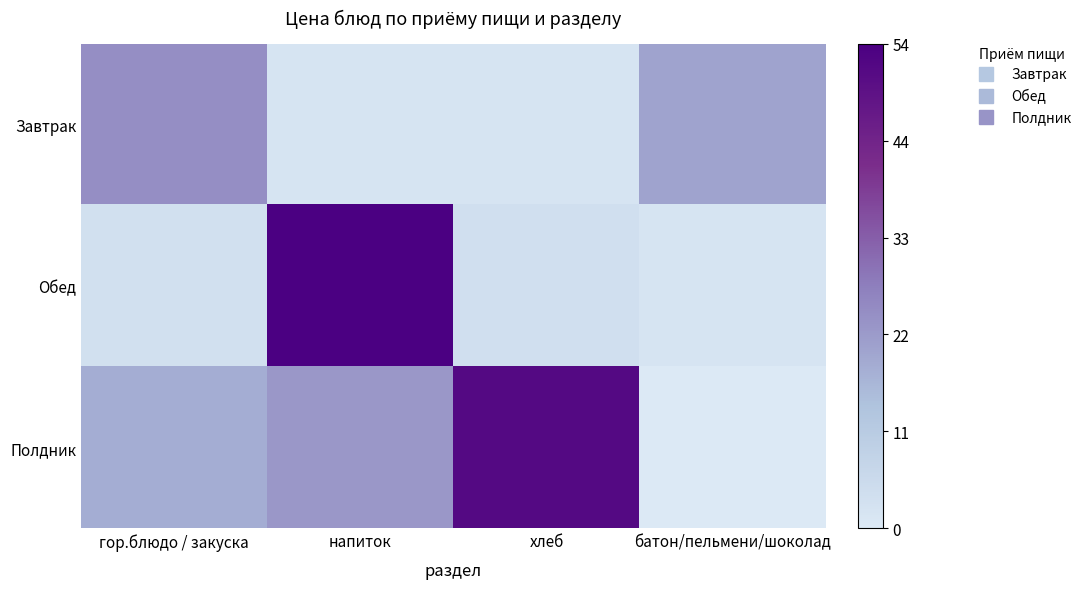

Which series has the largest range (max minus min)?

Обед